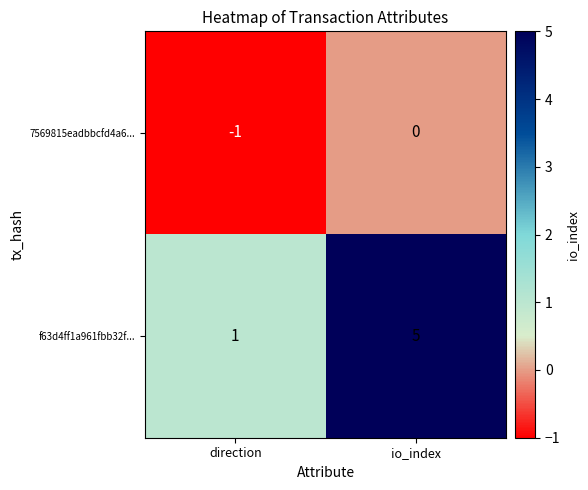

The value of f63d4ff1a961fbb32f... at io_index is 5. True or false?

True